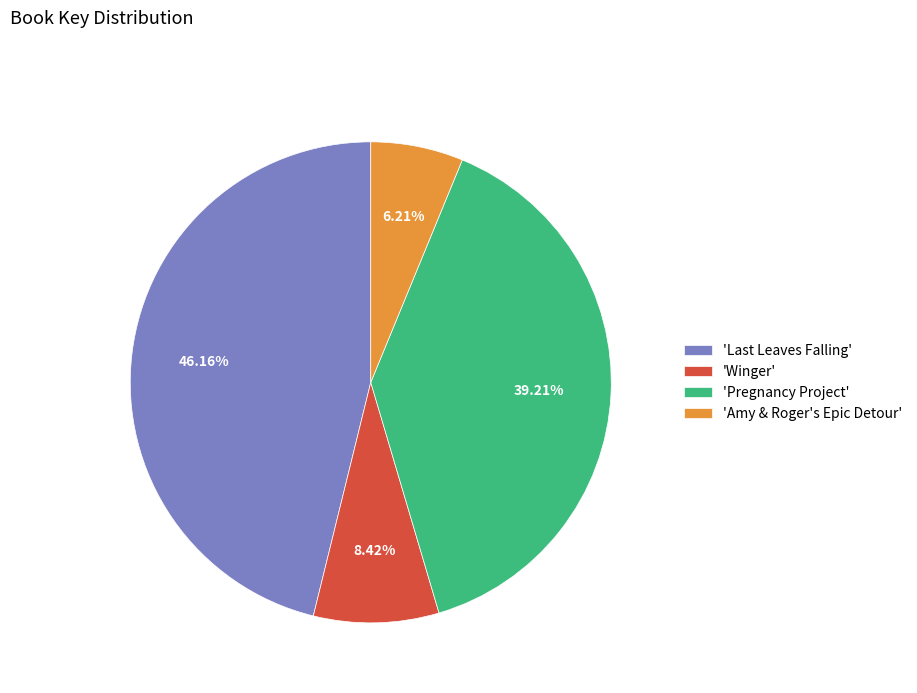

Is 'Winger' the majority of the pie?

No